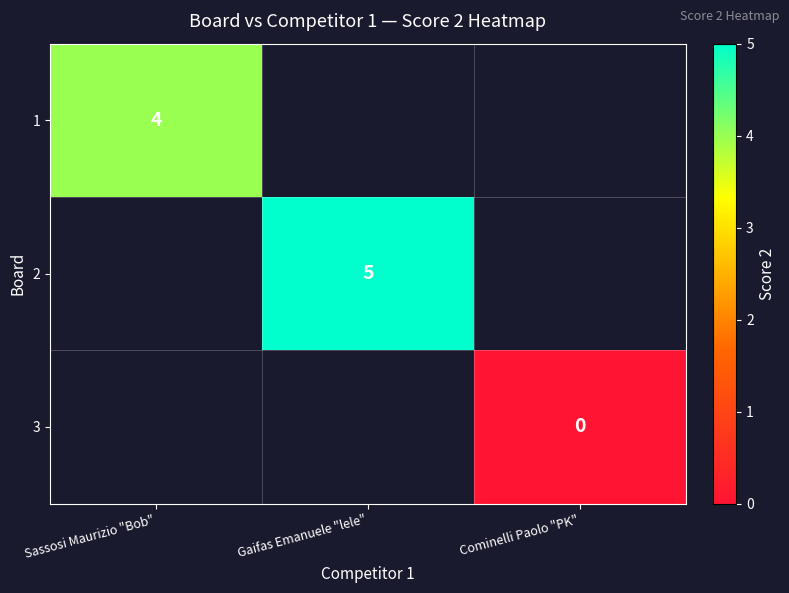

True or false: 2 has a value of 5 at Gaifas Emanuele "lele".

True